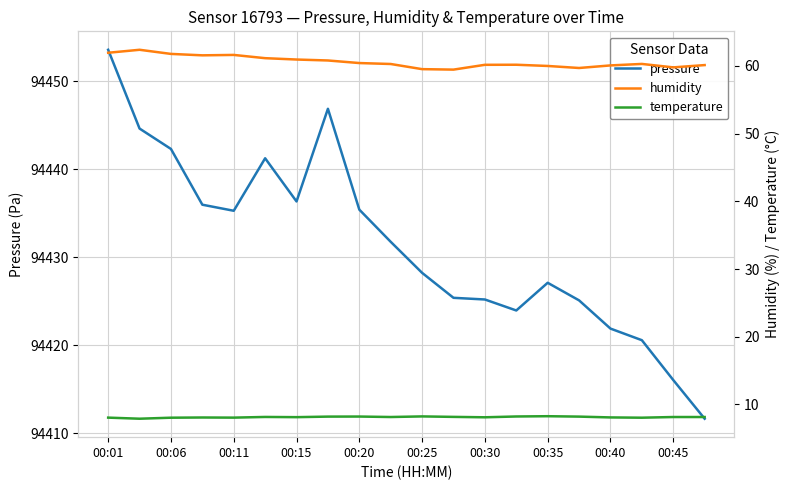

True or false: pressure has a value of 54756.9 at 00:11.

False